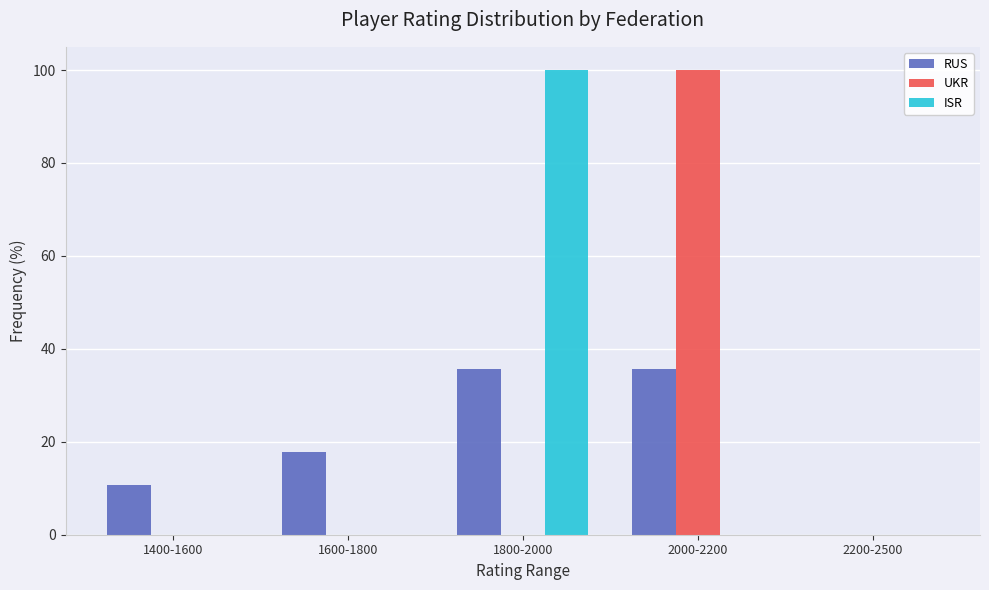

How many groups of bars are there?

5